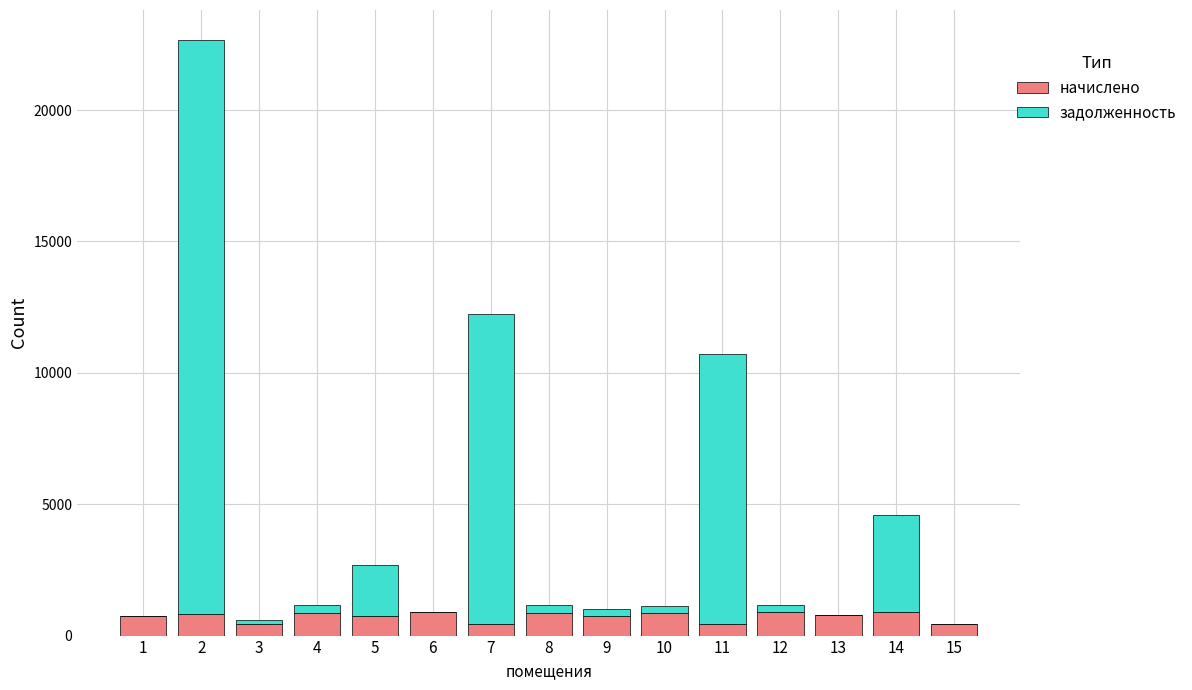

The начислено series shows 852.4 at 10. True or false?

True